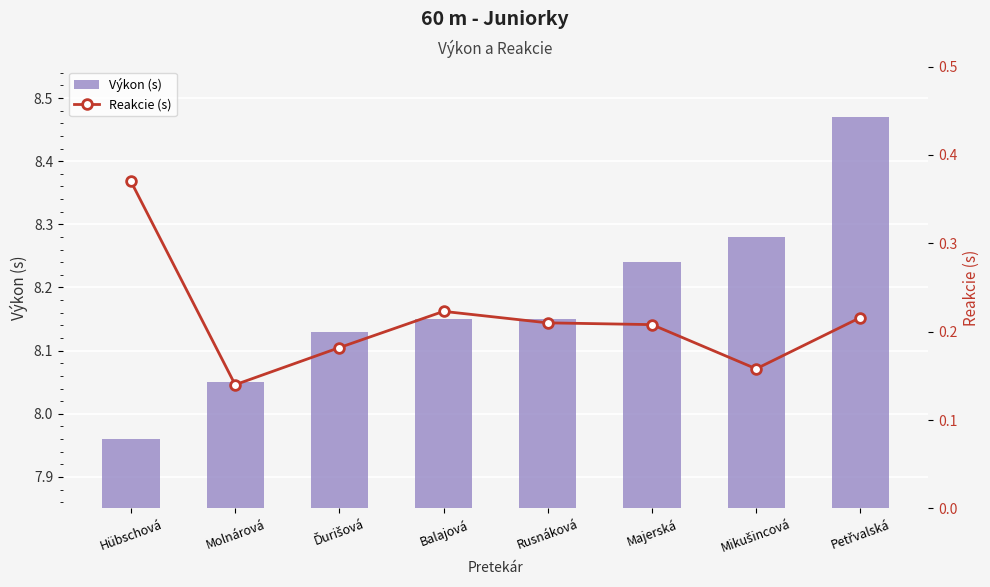

What is the maximum value for Reakcie (s)?

0.4